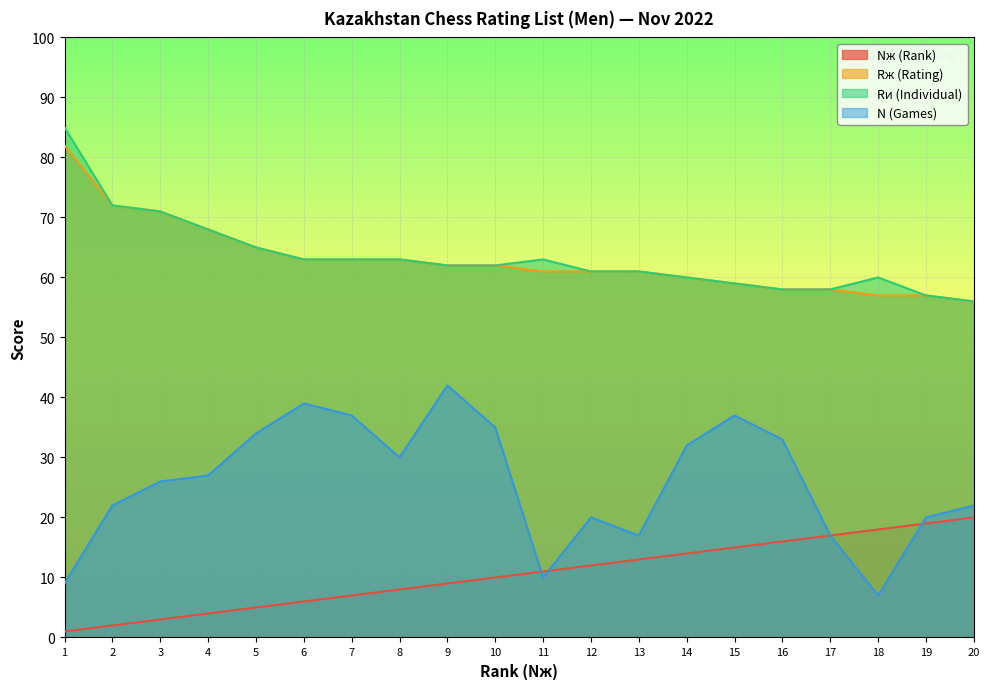

The N (Games) series shows 15 at 20. True or false?

False